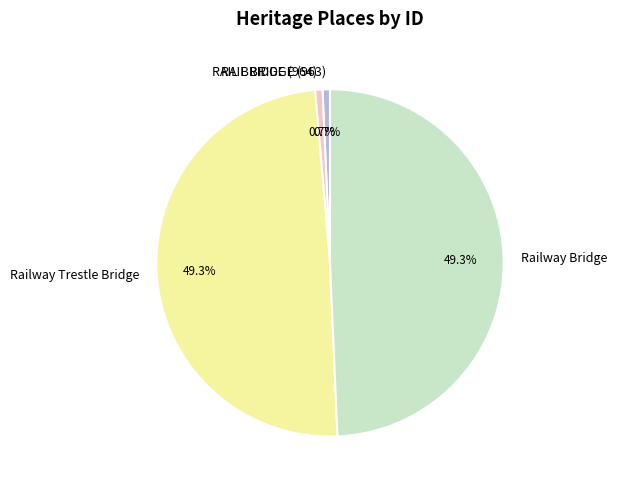

To the nearest percent, what percentage of the pie is Railway Trestle Bridge?

49%